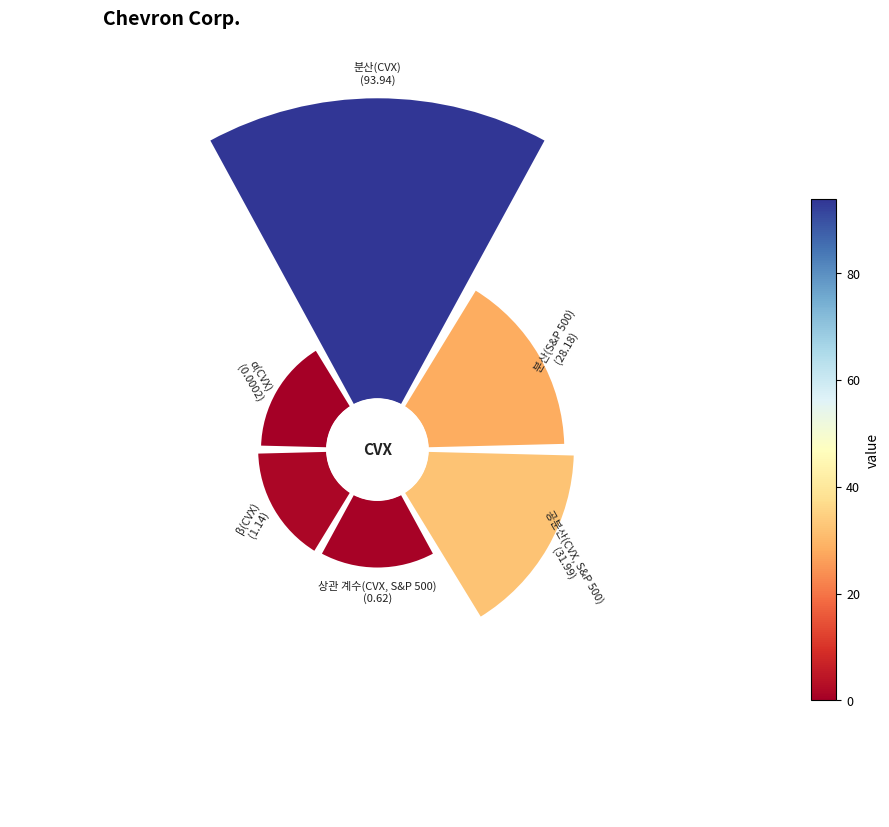

Rank the categories by value from highest to lowest.

분산(CVX), 공분산(CVX, S&P 500), 분산(S&P 500), β(CVX), 상관 계수(CVX, S&P 500), α(CVX)